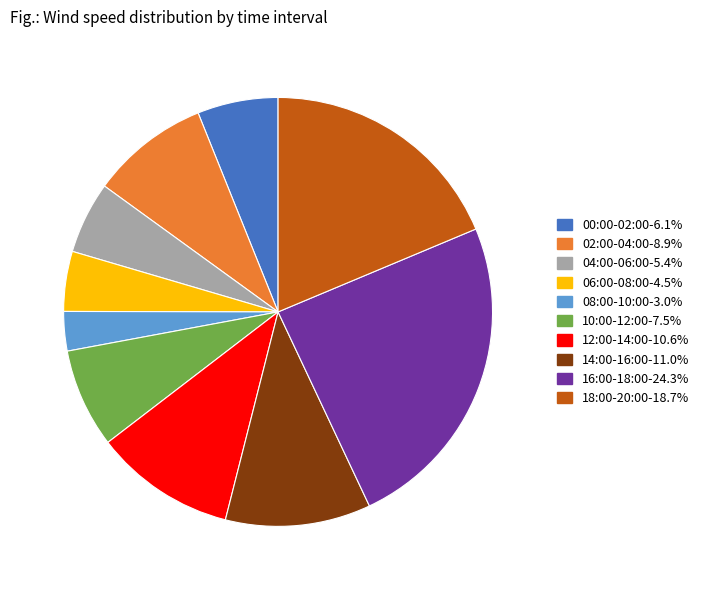

Is there a majority slice in this chart?

No